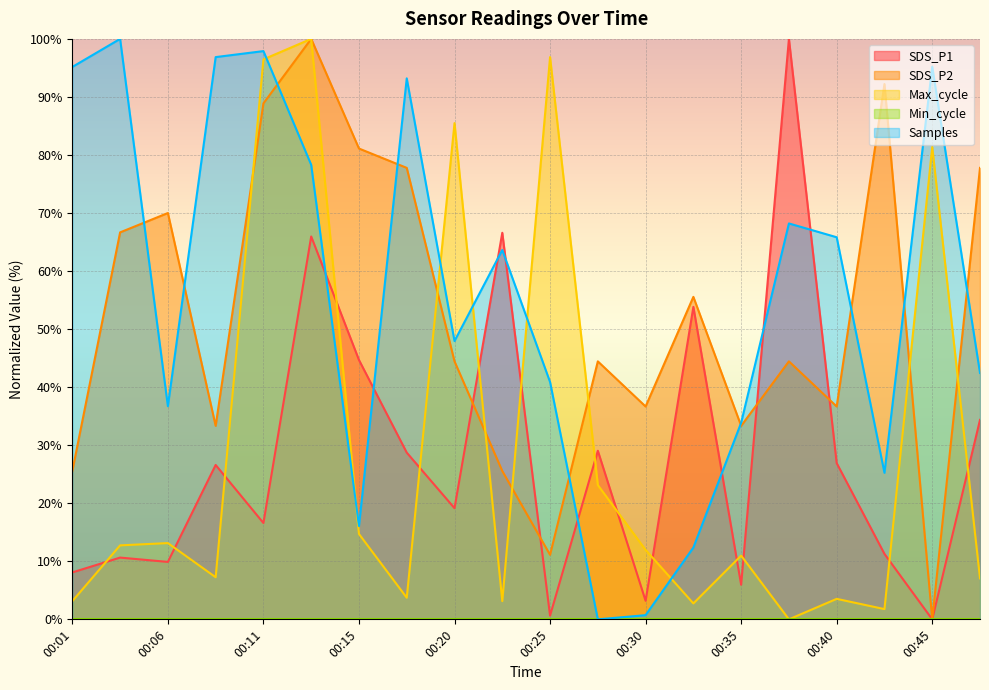

What is the difference between the highest and lowest values at 00:06?

70.0